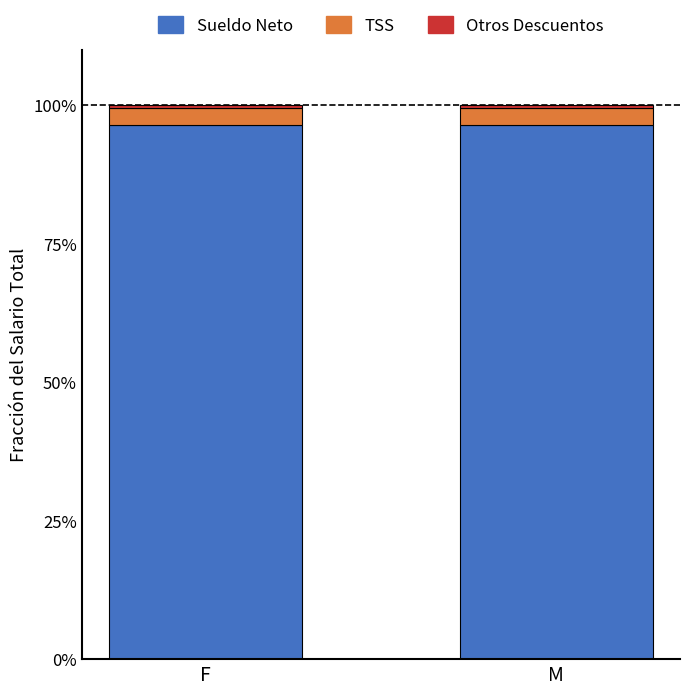

What is the average value of the Sueldo Neto series?

96.4